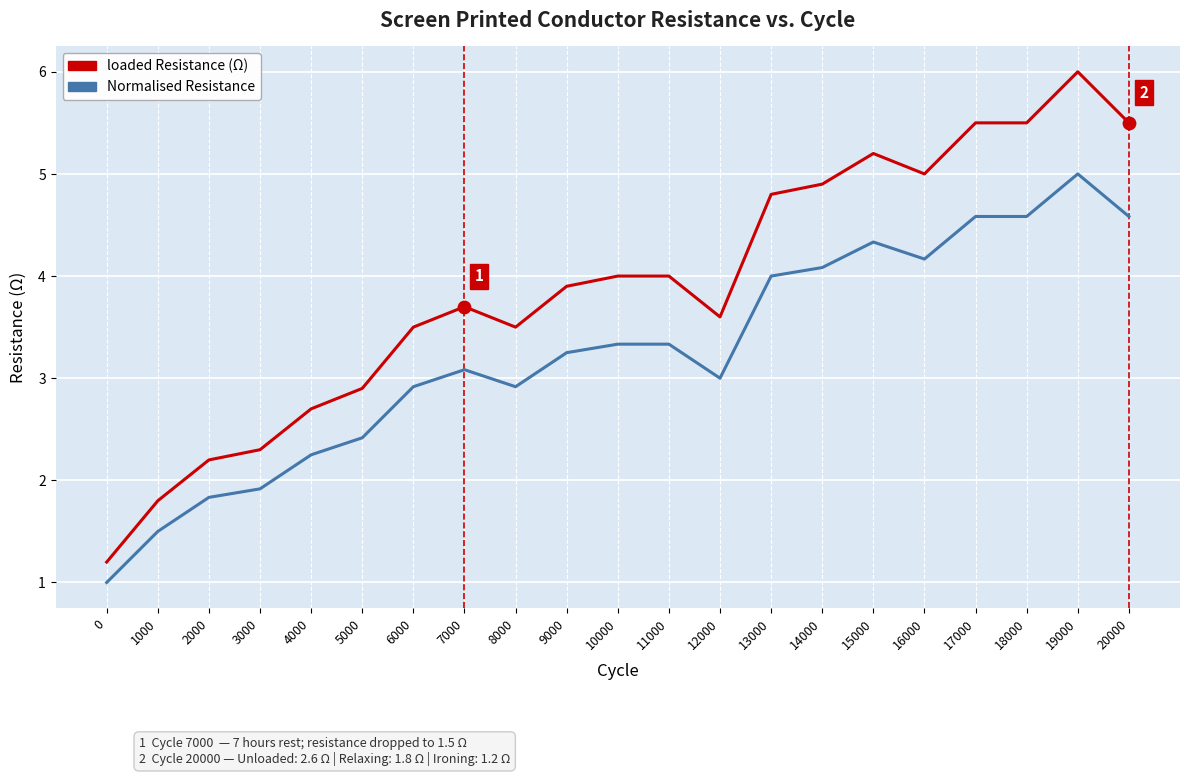

What is the spread (max minus min) of values at 12000?

0.6